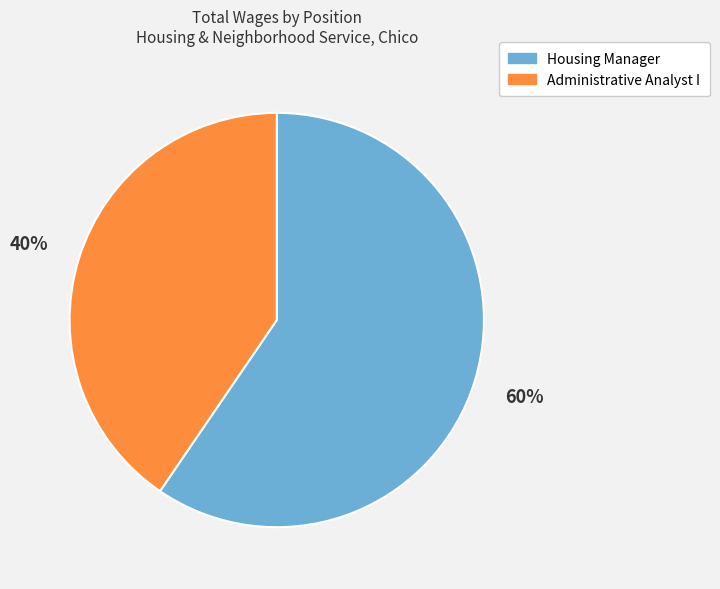

How many slices are in this pie chart?

2